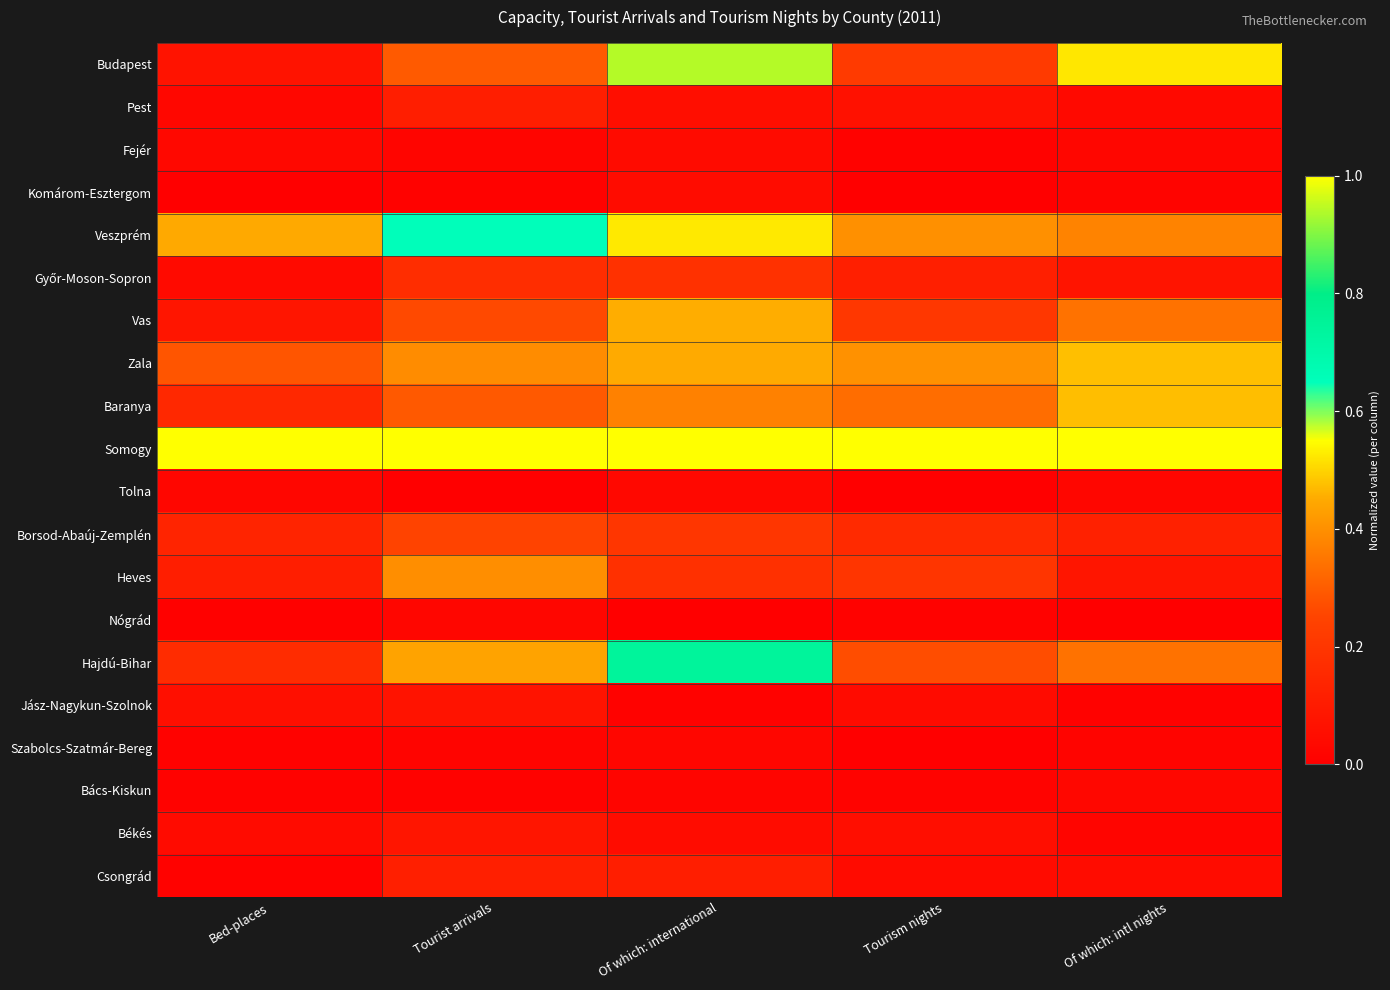

Rank the series by their maximum value, from lowest to highest.

Szabolcs-Szatmár-Bereg, Nógrád, Bács-Kiskun, Tolna, Fejér, Komárom-Esztergom, Jász-Nagykun-Szolnok, Békés, Pest, Csongrád, Győr-Moson-Sopron, Borsod-Abaúj-Zemplén, Heves, Vas, Baranya, Zala, Veszprém, Hajdú-Bihar, Budapest, Somogy